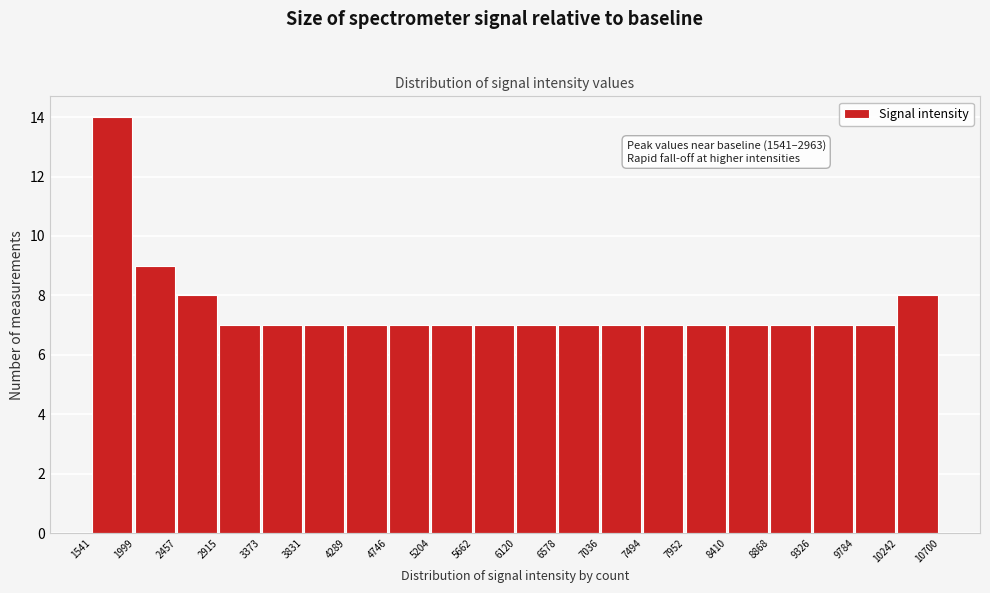

Over which range of the x-axis is the bar tallest?

1541 to 1999